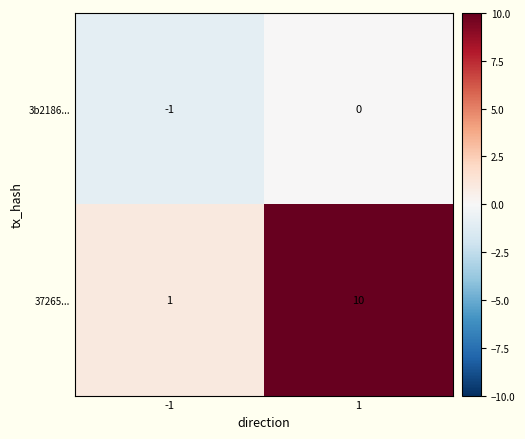

What is the spread (max minus min) of values at -1?

2